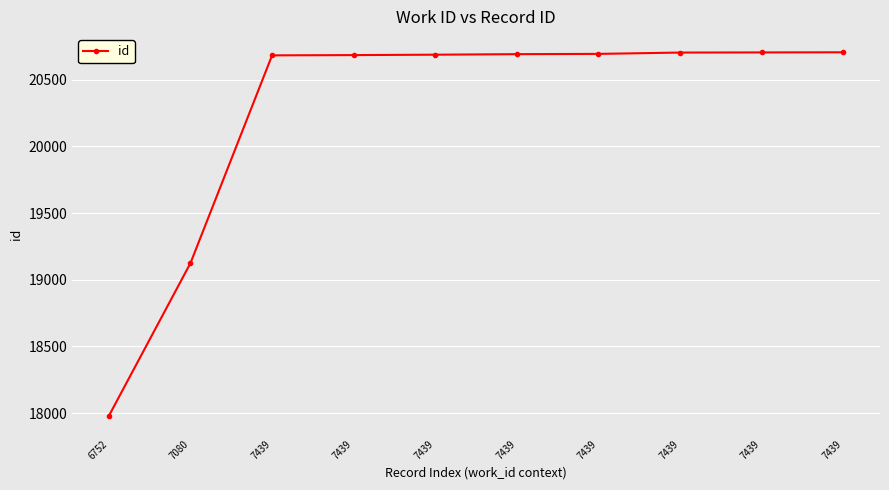

Rank the categories by value from lowest to highest.

6752, 7080, 7439, 7439, 7439, 7439, 7439, 7439, 7439, 7439